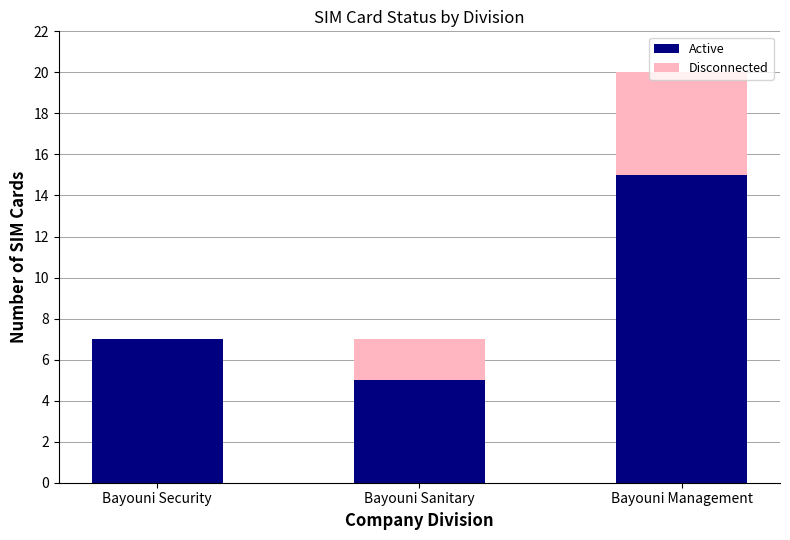

At which category is the sum across all series the highest?

Bayouni Management